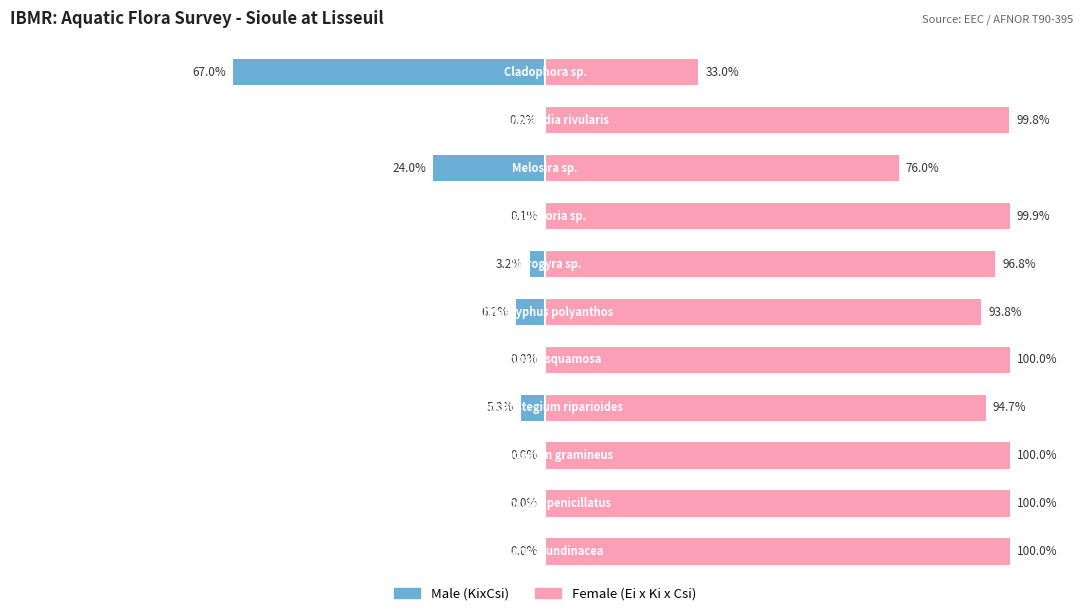

True or false: Male has a value of -0.2 at 1.

False